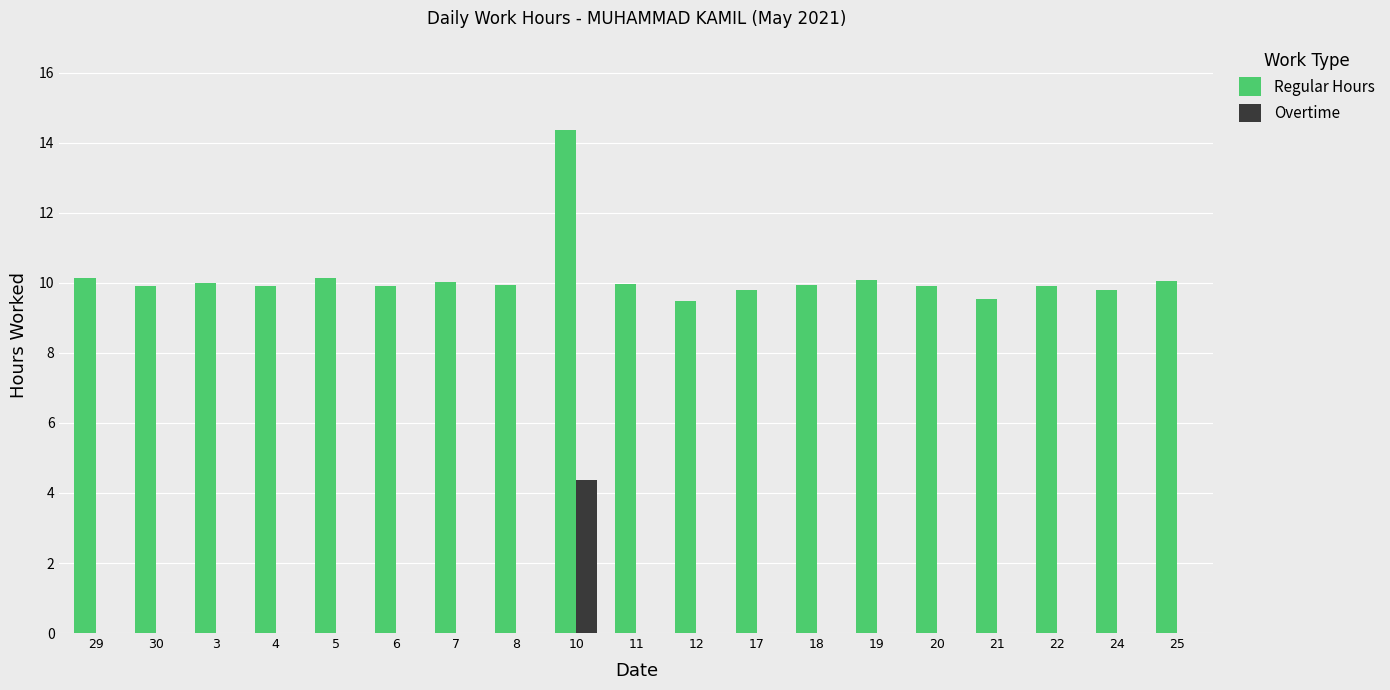

What is the greatest value displayed?

14.4